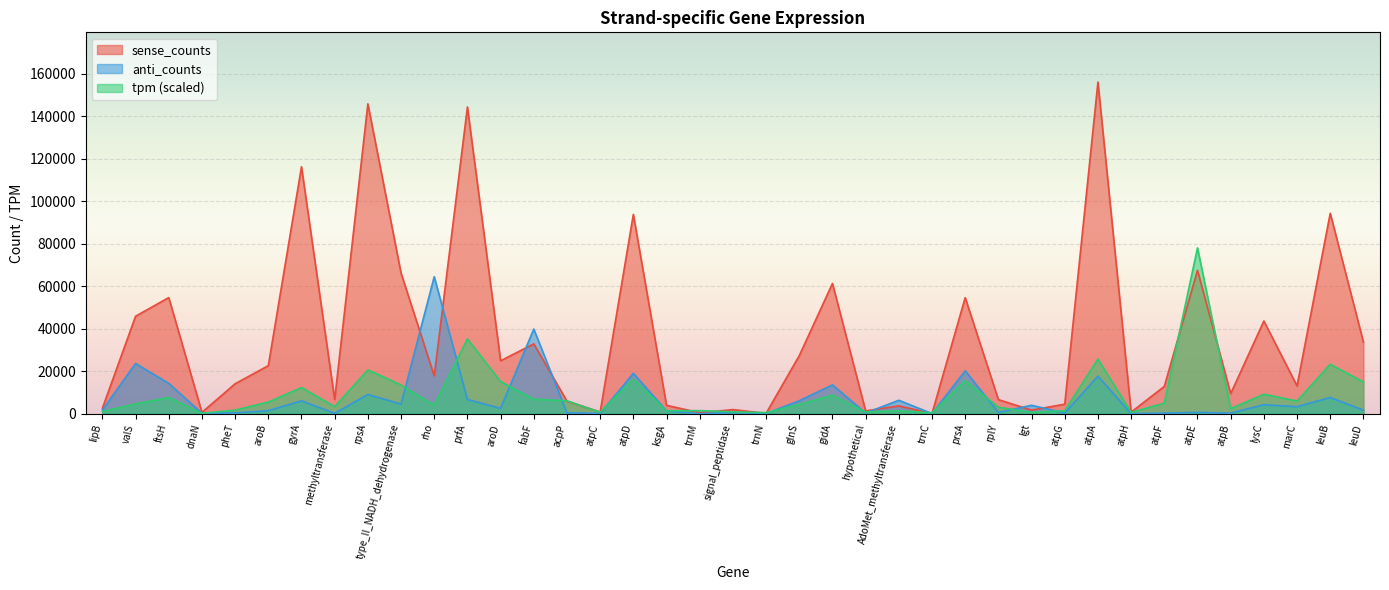

Reading left to right, extract all data points from this chart.

sense_counts: lipB=2550.0	valS=45808.0	ftsH=54596.0	dnaN=580.0	pheT=14046.0	aroB=22559.0	gyrA=116135.0	methyltransferase=6588.0	rpsA=145753.0	type_II_NADH_dehydrogenase=66105.0	rho=17784.0	prfA=144249.0	aroD=24865.0	fabF=32826.0	acpP=5860.0	atpC=751.0	atpD=93726.0	ksgA=3916.0	trnM=411.0	signal_peptidase=1896.0	trnN=139.0	glnS=27286.0	gidA=61229.0	hypothetical=1271.0	AdoMet_methyltransferase=3649.0	trnC=83.0	prsA=54566.0	rplY=6582.0	lgt=1645.0	atpG=4454.0	atpA=155984.0	atpH=713.0	atpF=12796.0	atpE=67413.0	atpB=9396.0	lysC=43569.0	marC=13029.0	leuB=94261.0	leuD=33662.0
anti_counts: lipB=1728.0	valS=23585.0	ftsH=14249.0	dnaN=138.0	pheT=329.0	aroB=1409.0	gyrA=6014.0	methyltransferase=157.0	rpsA=9007.0	type_II_NADH_dehydrogenase=4485.0	rho=64421.0	prfA=6666.0	aroD=2485.0	fabF=39786.0	acpP=392.0	atpC=84.0	atpD=18982.0	ksgA=1260.0	trnM=10.0	signal_peptidase=491.0	trnN=33.0	glnS=6078.0	gidA=13521.0	hypothetical=297.0	AdoMet_methyltransferase=6280.0	trnC=17.0	prsA=20165.0	rplY=554.0	lgt=3929.0	atpG=288.0	atpA=17625.0	atpH=28.0	atpF=226.0	atpE=595.0	atpB=213.0	lysC=4216.0	marC=3276.0	leuB=7592.0	leuD=1640.0
tpm: lipB=966.2	valS=4563.4	ftsH=7579.6	dnaN=137.1	pheT=1644.8	aroB=5452.5	gyrA=12274.0	methyltransferase=3304.3	rpsA=20564.1	type_II_NADH_dehydrogenase=13496.2	rho=3977.1	prfA=35158.5	aroD=15087.6	fabF=6797.9	acpP=6053.2	atpC=651.6	atpD=16232.7	ksgA=1348.4	trnM=1407.7	signal_peptidase=848.0	trnN=463.9	glnS=4320.4	gidA=8681.1	hypothetical=776.6	AdoMet_methyltransferase=1364.8	trnC=304.3	prsA=15574.6	rplY=3021.8	lgt=573.2	atpG=1351.3	atpA=25682.5	atpH=557.4	atpF=4934.7	atpE=77992.0	atpB=2322.8	lysC=9131.6	marC=5950.1	leuB=23235.8	leuD=14902.2